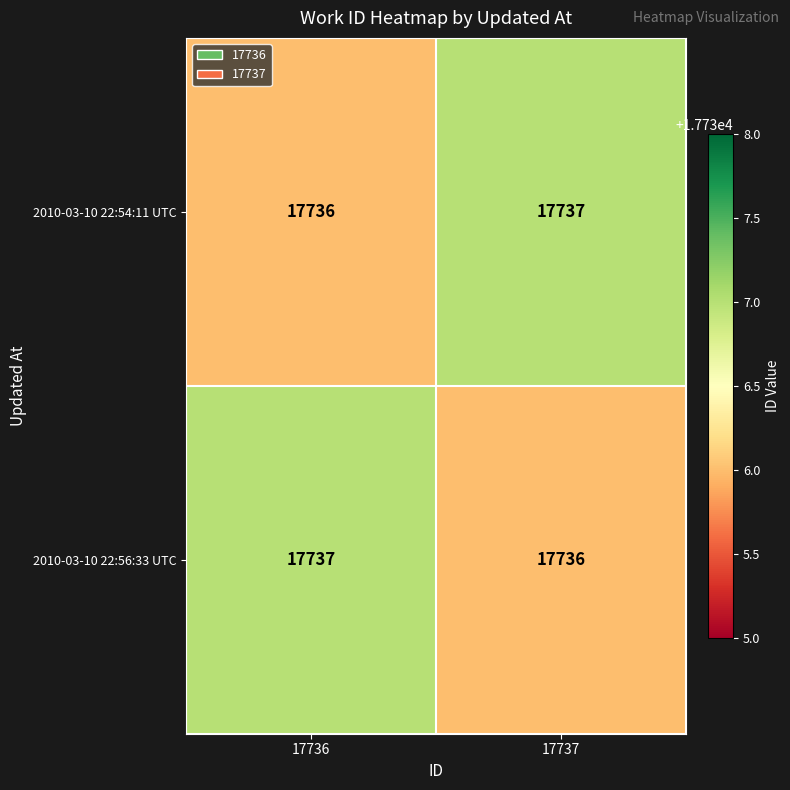

What is the maximum value for 2010-03-10 22:54:11 UTC?

17737